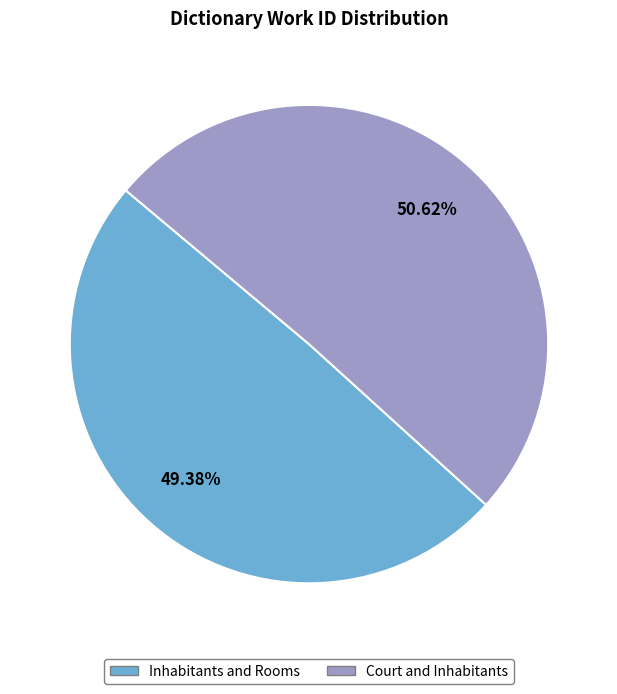

To the nearest percent, what is the difference between the largest and smallest slice percentages?

1%